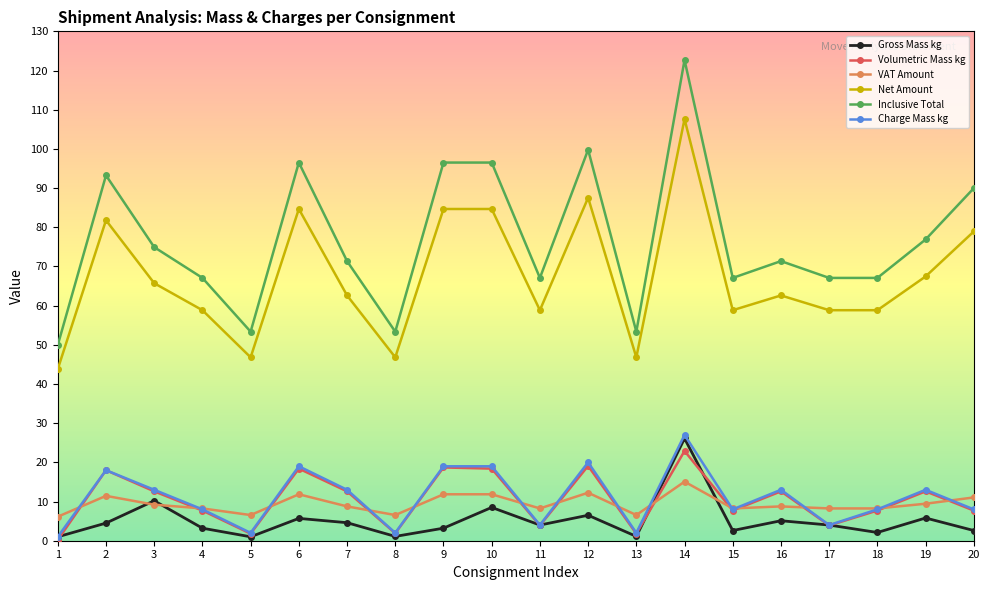

Which series has the largest range (max minus min)?

Inclusive Total